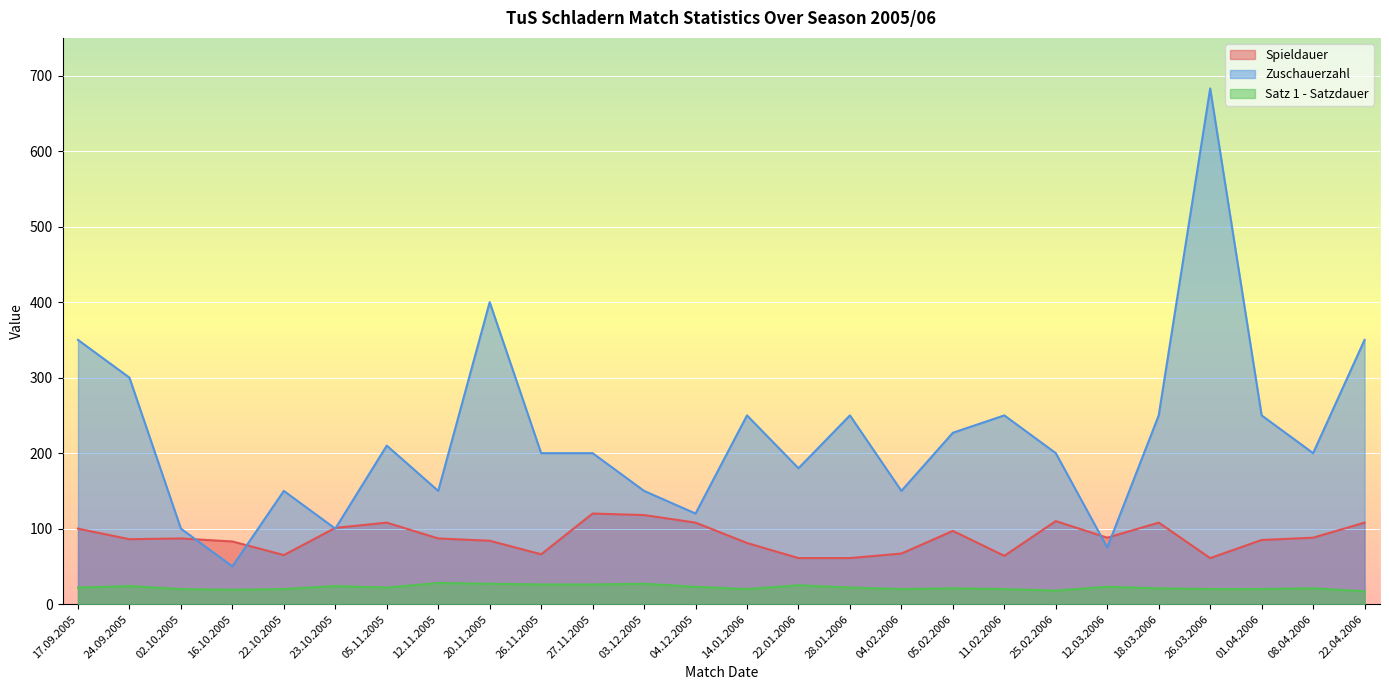

Which series has the largest range (max minus min)?

Zuschauerzahl